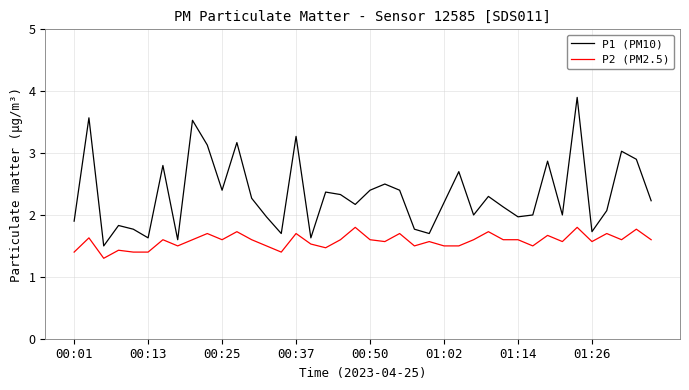

Which series has the widest spread of values?

P1 (PM10)